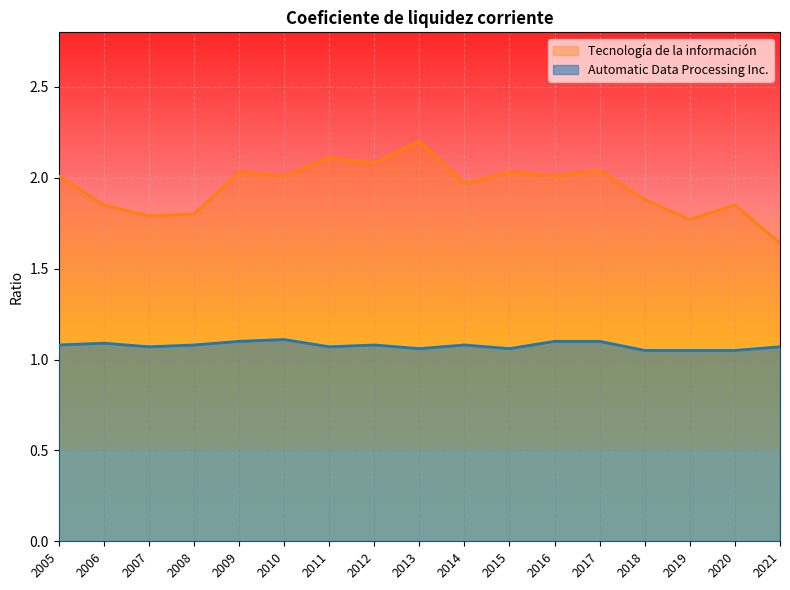

What is the sum of the Tecnología de la información values at 2013 and 2006?

4.1